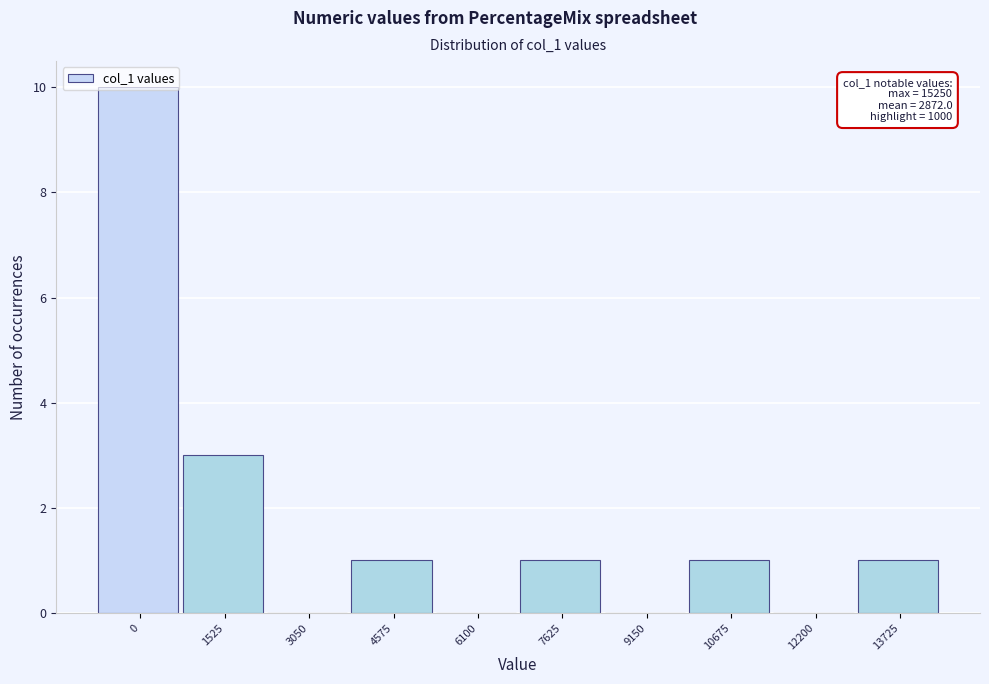

What is the greatest value displayed?

10